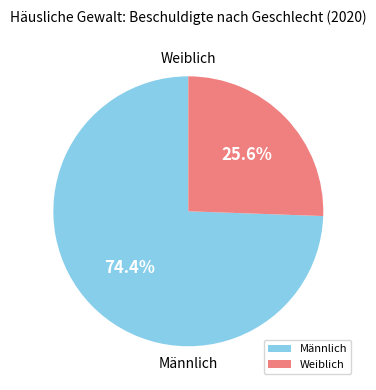

What percentage is the Weiblich slice, to the nearest percent?

26%